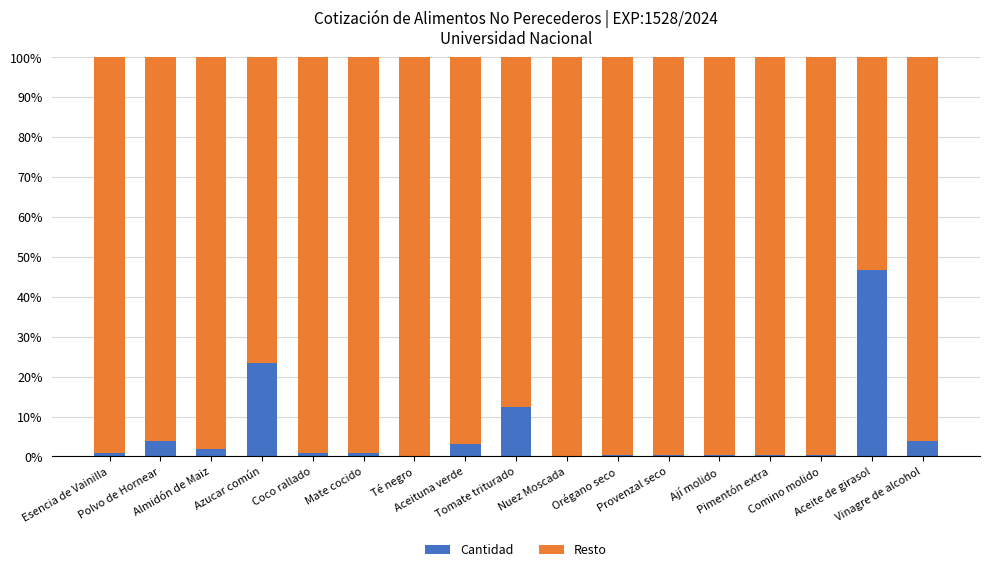

What is the sum of all Cantidad values?

100.0